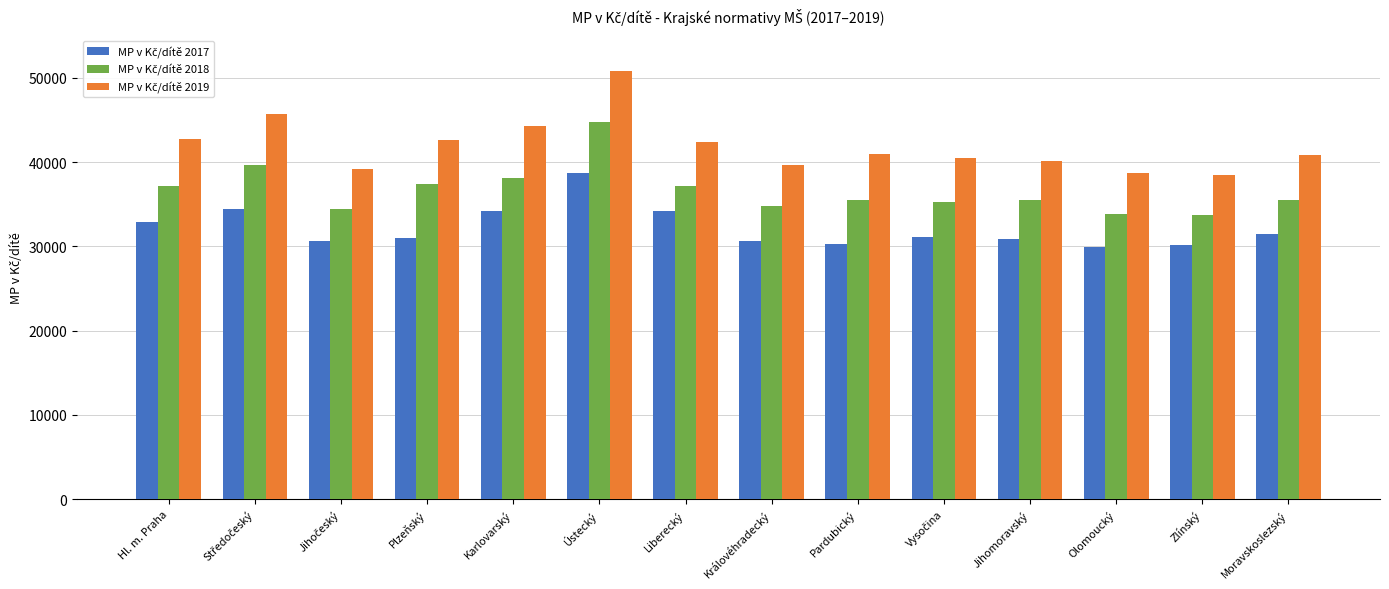

What is the spread (max minus min) of values at Zlínský?

8272.5